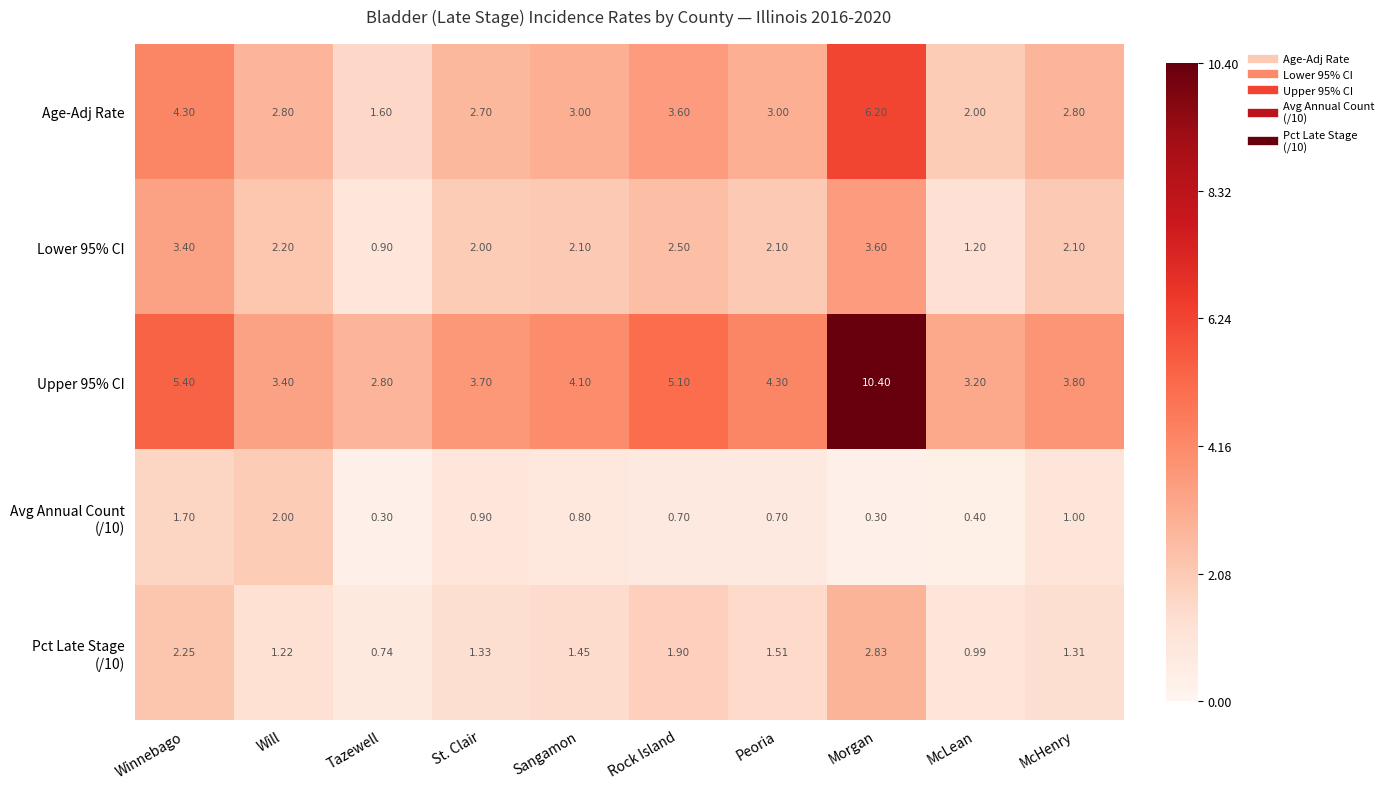

At which label does Lower 95% CI first exceed 2?

Winnebago